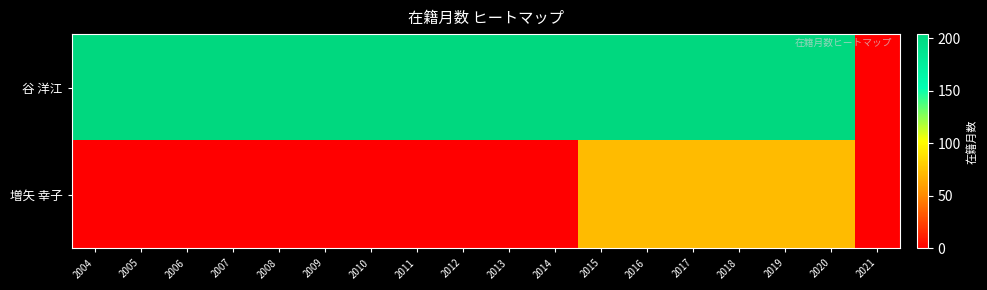

Reading right to left, extract all data points from this chart.

谷 洋江: 2021=0	2020=204	2019=204	2018=204	2017=204	2016=204	2015=204	2014=204	2013=204	2012=204	2011=204	2010=204	2009=204	2008=204	2007=204	2006=204	2005=204	2004=204
増矢 幸子: 2021=0	2020=72	2019=72	2018=72	2017=72	2016=72	2015=72	2014=0	2013=0	2012=0	2011=0	2010=0	2009=0	2008=0	2007=0	2006=0	2005=0	2004=0